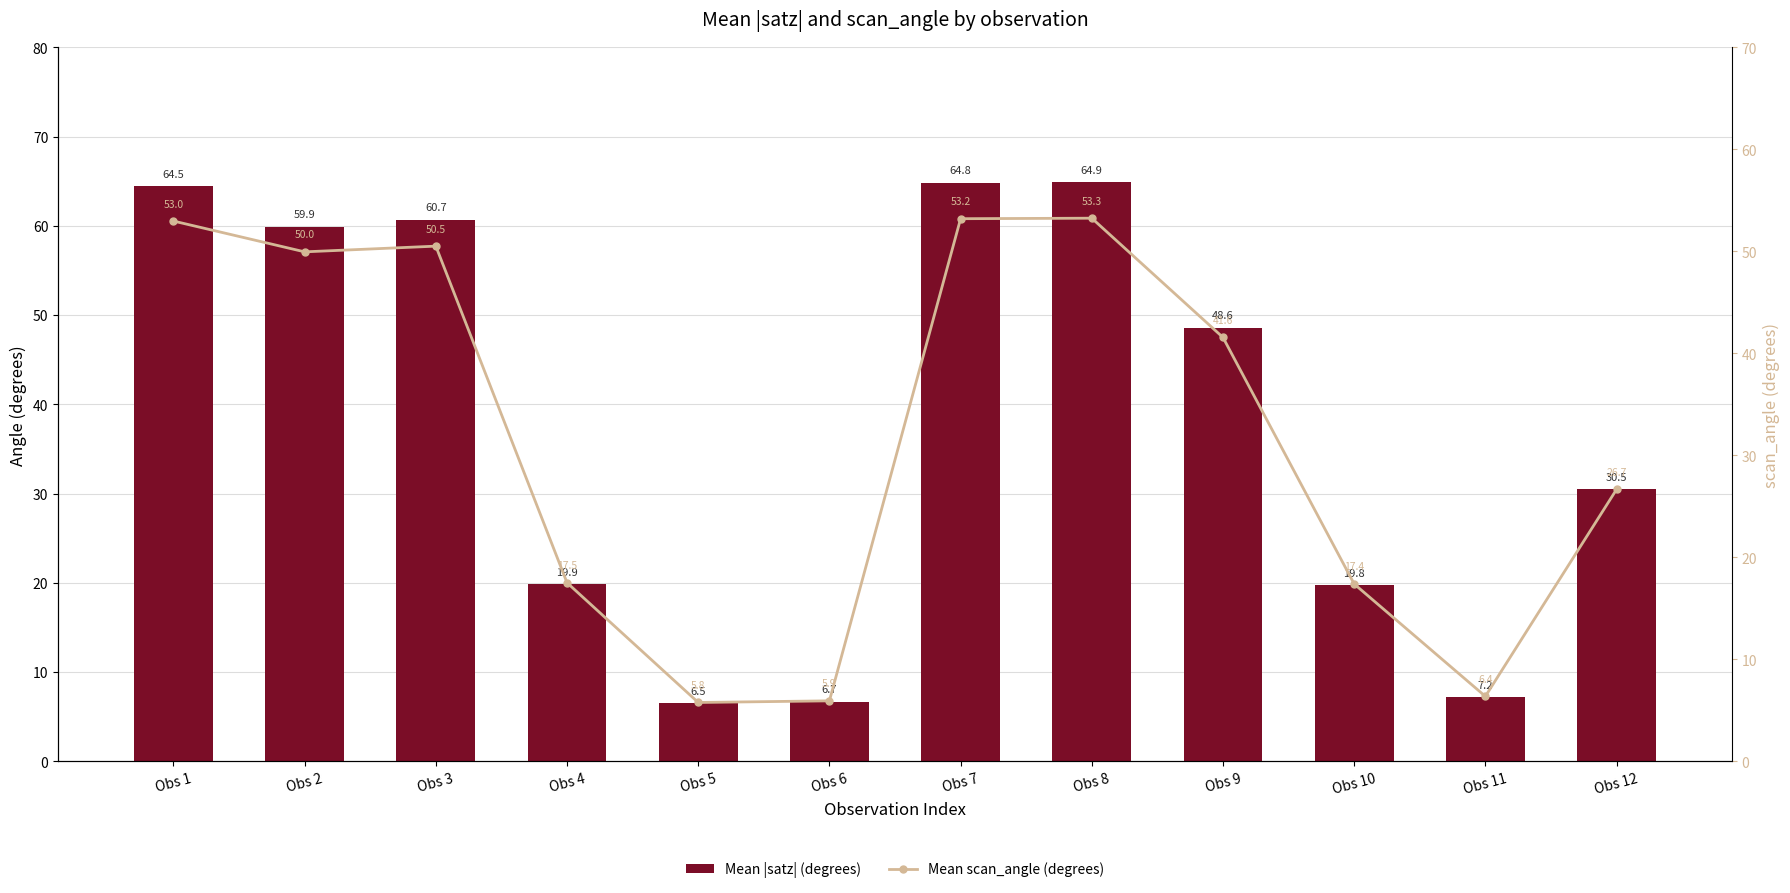

What is the sum of the Mean scan_angle (degrees) values at Obs 7 and Obs 2?

103.2